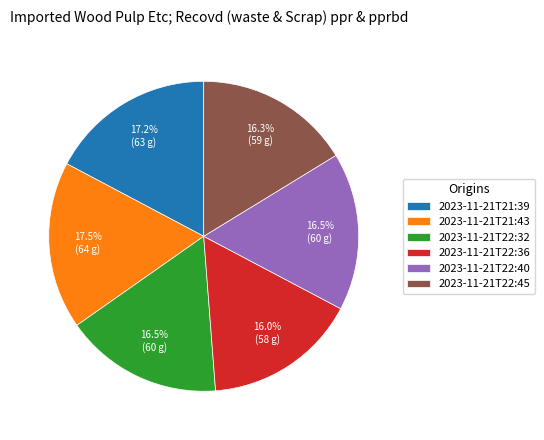

What is the total percentage of 2023-11-21T22:40 and 2023-11-21T22:32?

33.0%